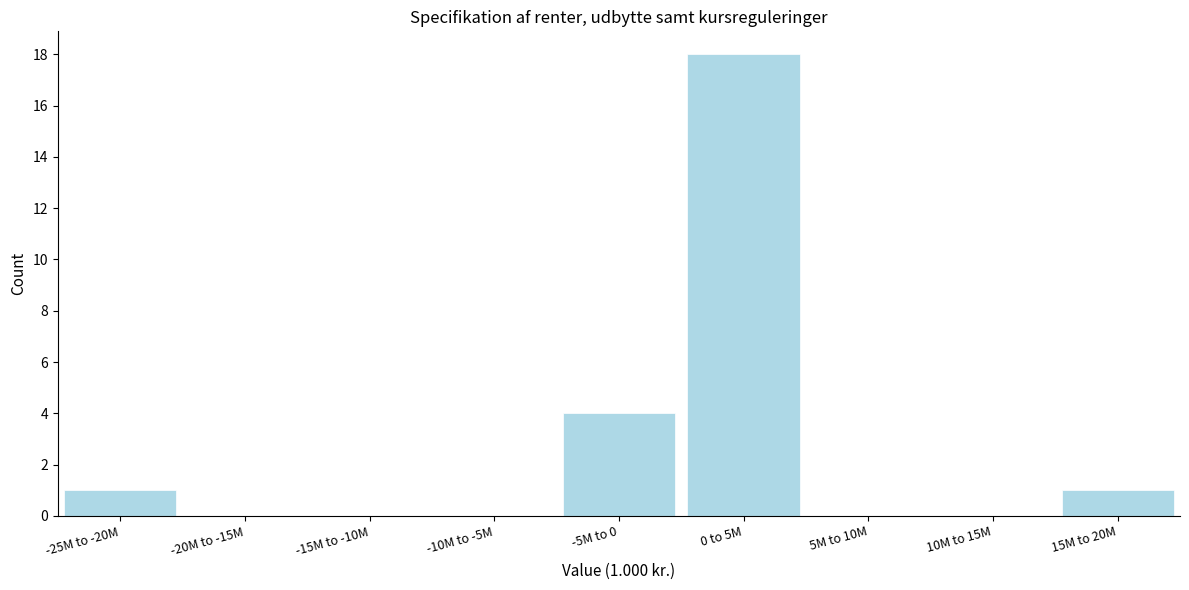

Reading right to left, what are all the values shown in this chart?

15M to 20M=1	10M to 15M=0	5M to 10M=0	0 to 5M=18	-5M to 0=4	-10M to -5M=0	-15M to -10M=0	-20M to -15M=0	-25M to -20M=1